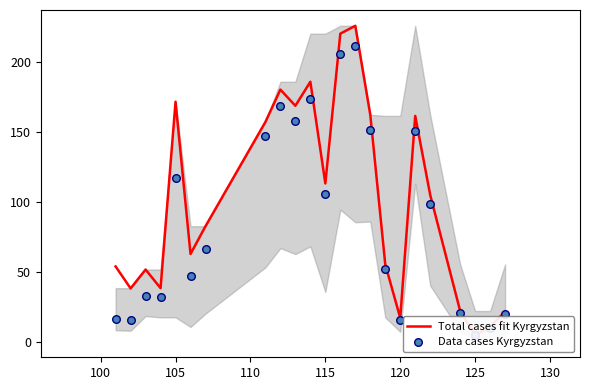

Which series has the widest spread of Y values?

Total cases fit Kyrgyzstan